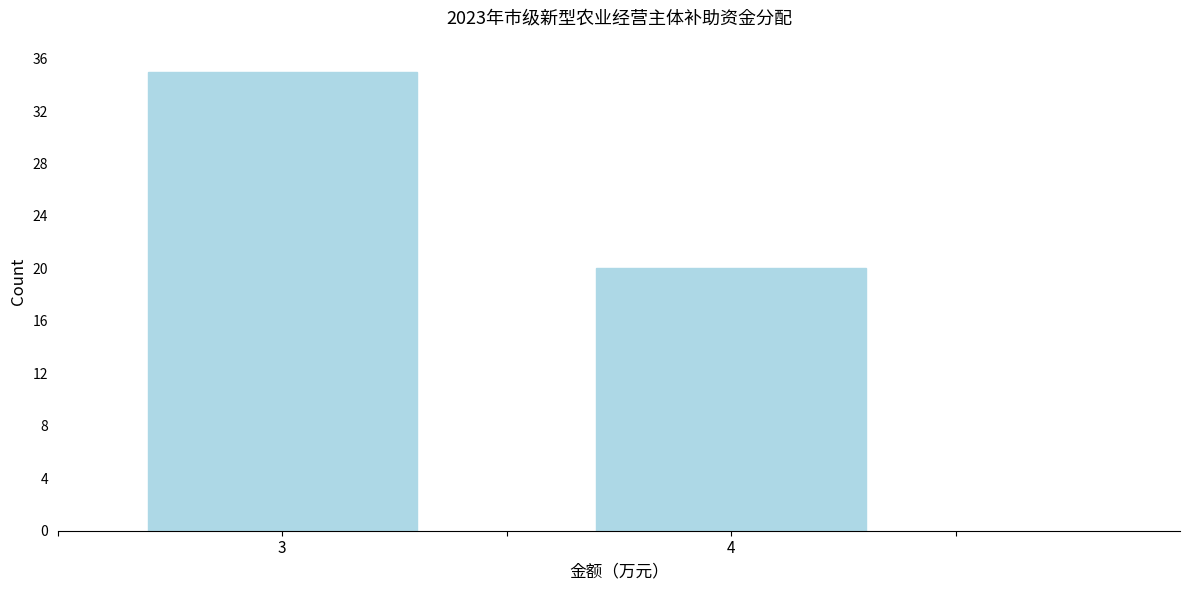

Reading left to right, list all the values displayed in this chart.

3=35	4=20